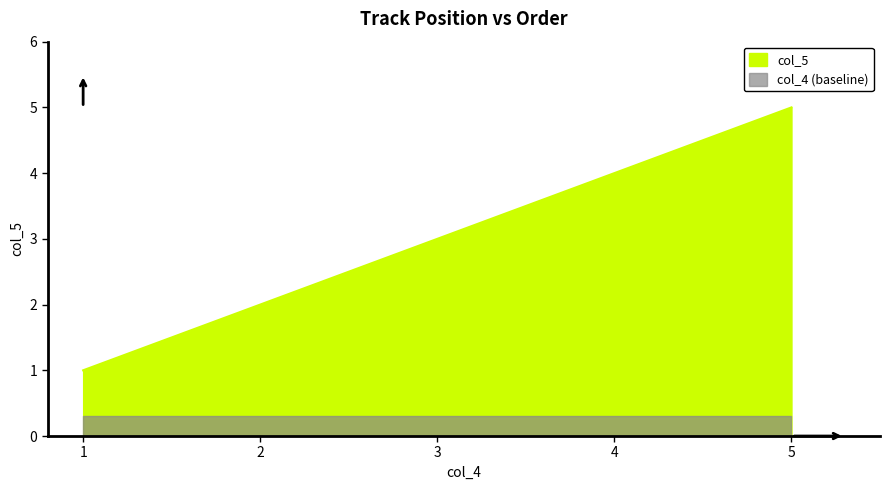

Reading left to right, list all the values displayed in this chart.

1	2	3	4	5